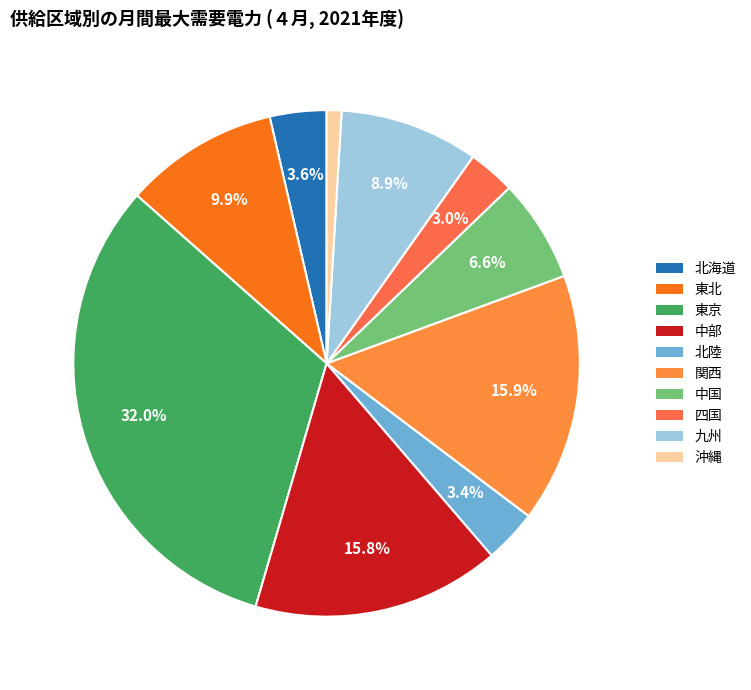

What percentage is the 九州 slice, to the nearest percent?

9%